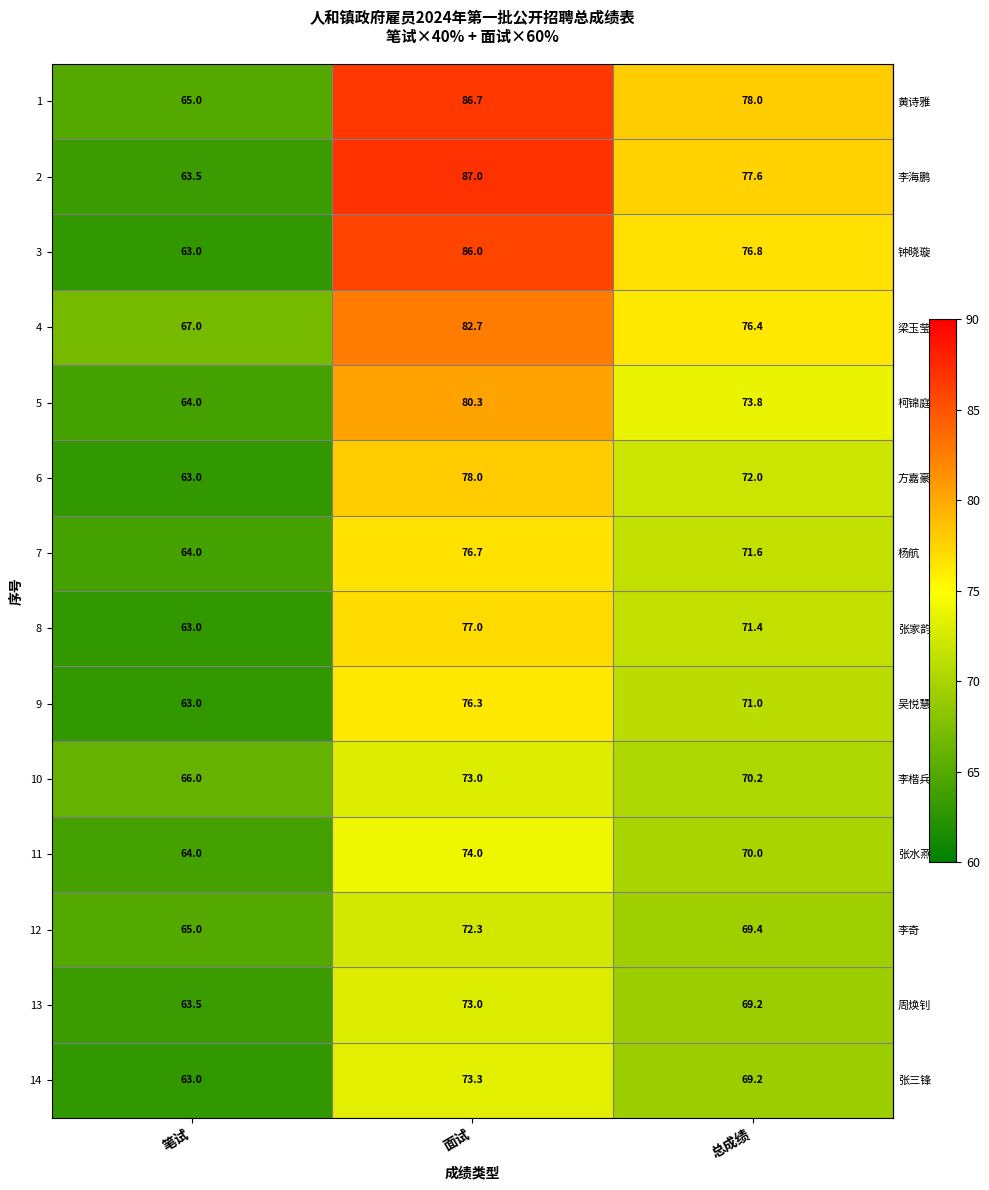

How many series are shown in this chart?

14